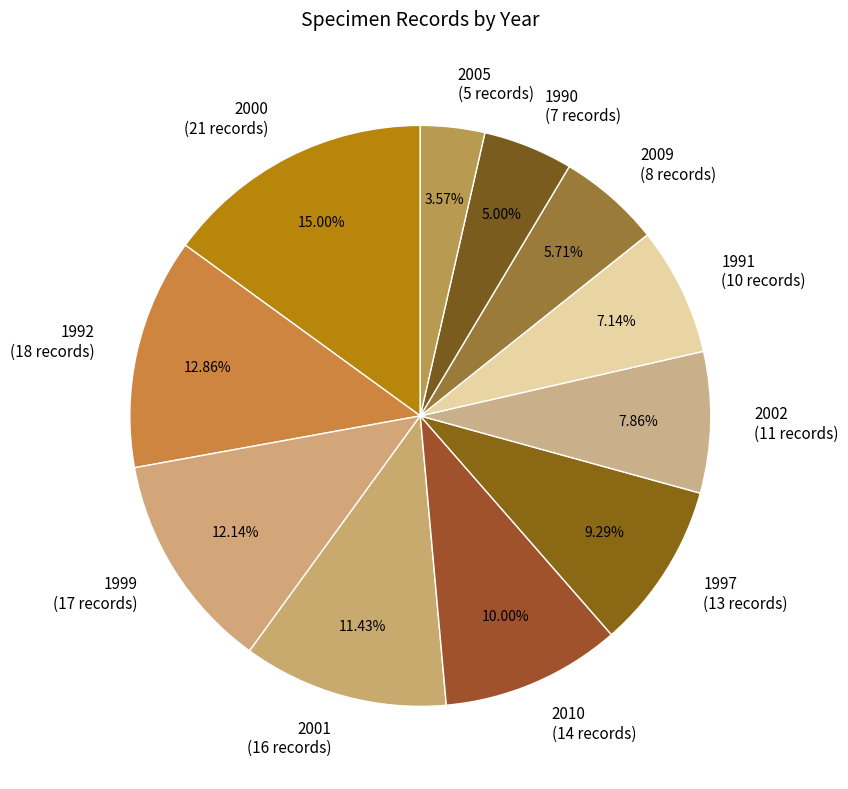

True or false: 2001 accounts for 1% of the total.

False